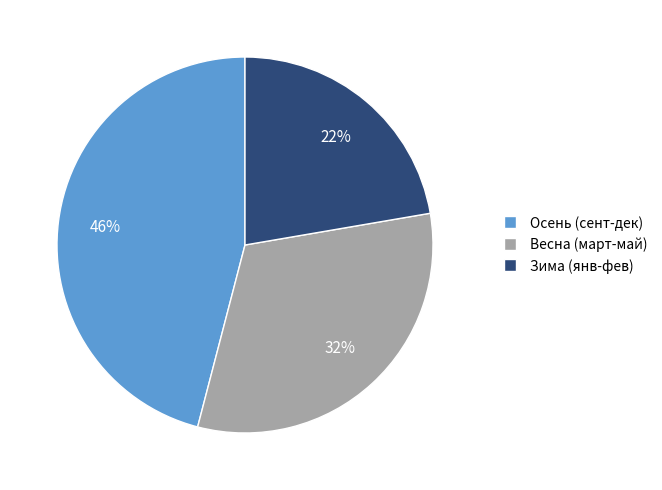

Does any single category account for the majority?

No